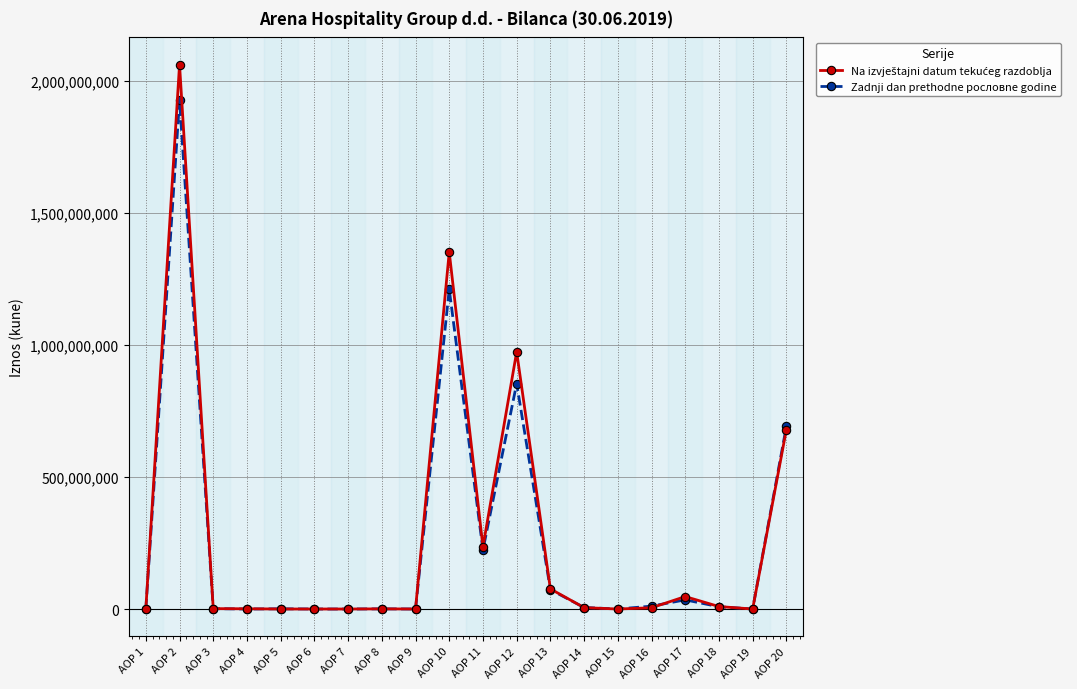

Is it true that Zadnji dan prethodne pословne godine equals 0 at AOP 19?

True